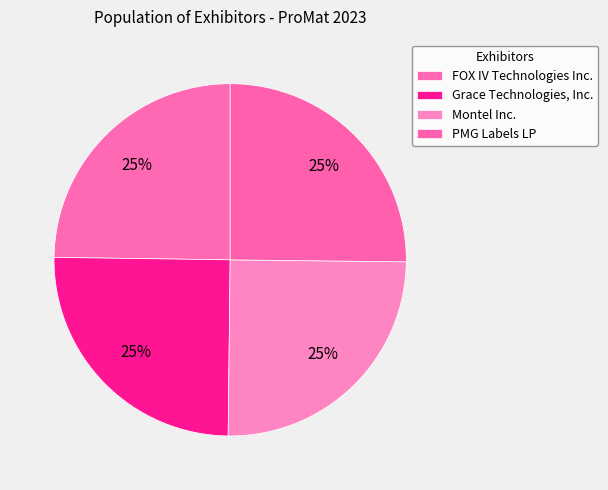

How many slices are in this pie chart?

4